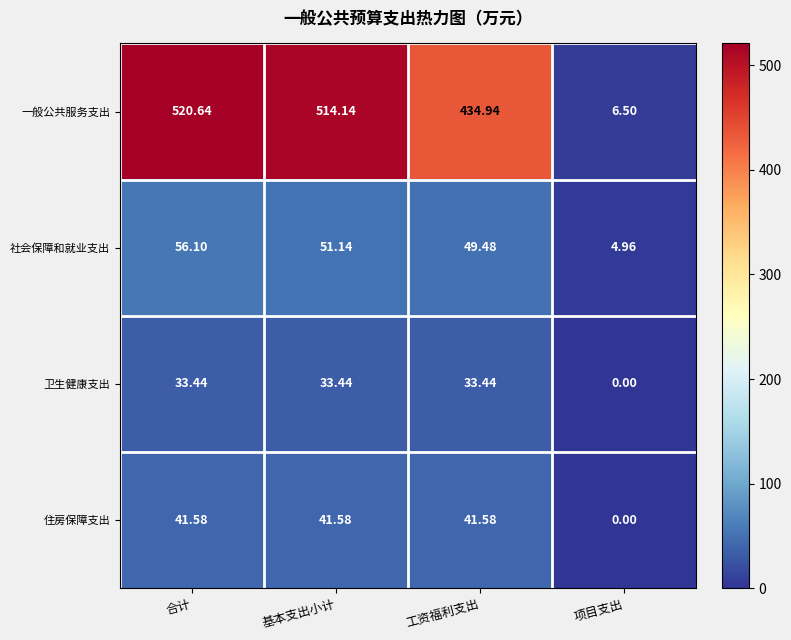

What is the spread (max minus min) of values at 项目支出?

6.5